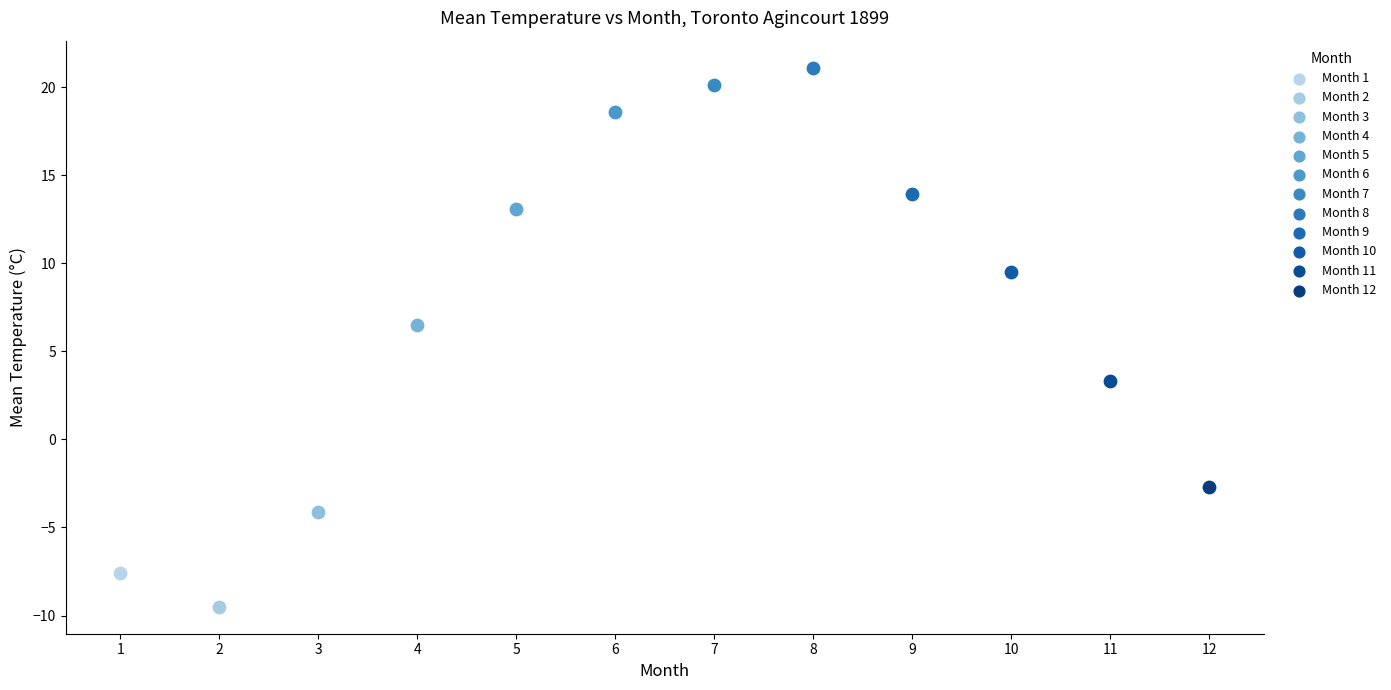

What are all the series names shown in the legend?

Month 1, Month 2, Month 3, Month 4, Month 5, Month 6, Month 7, Month 8, Month 9, Month 10, Month 11, Month 12